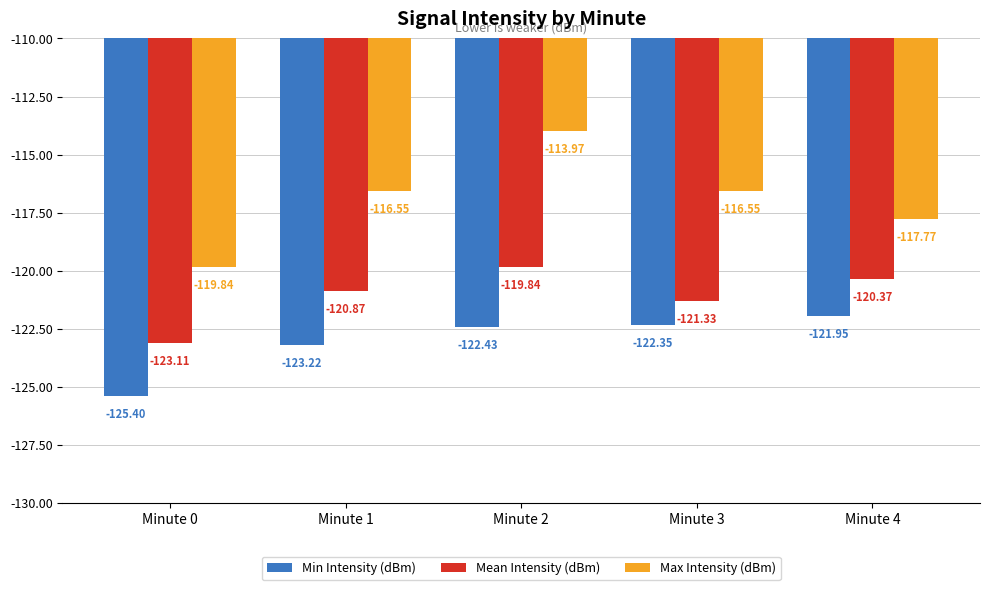

At Minute 4, list the series in order from largest to smallest.

Max Intensity (dBm), Mean Intensity (dBm), Min Intensity (dBm)